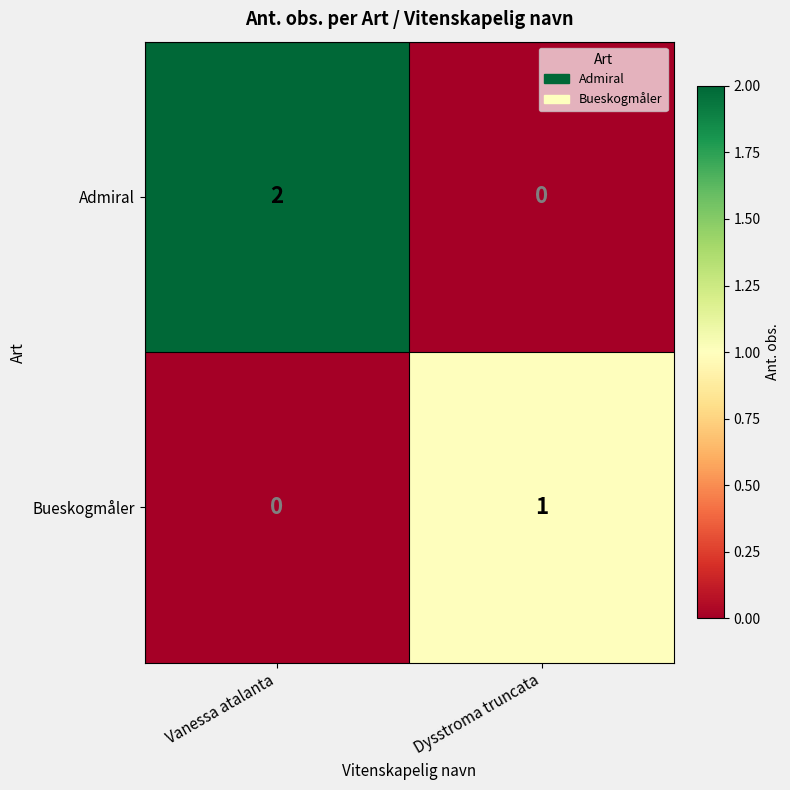

Which series has the widest spread of values?

Admiral